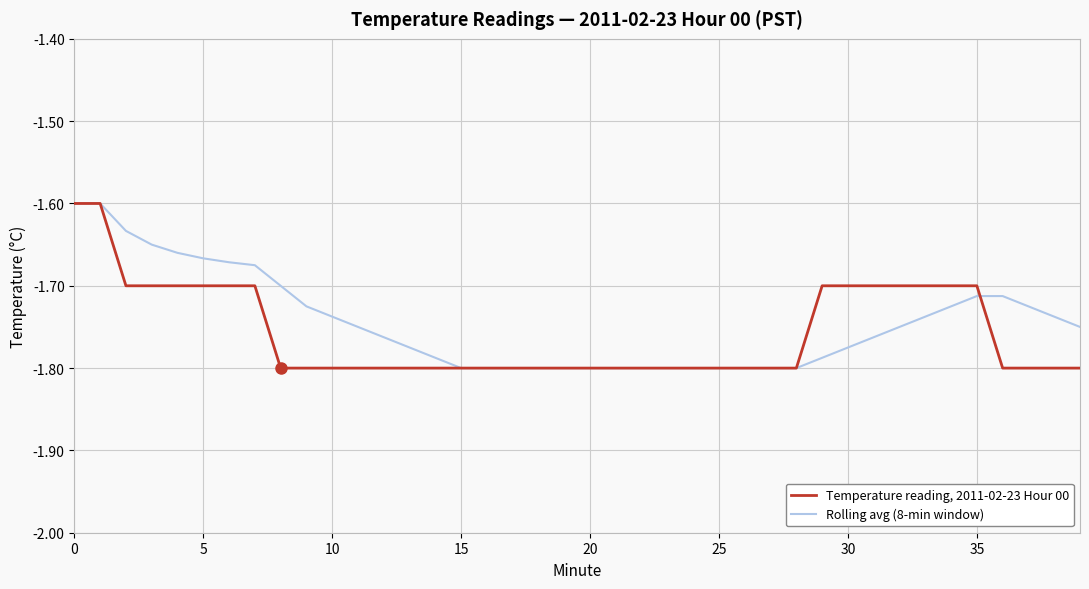

What are all the series names shown in the legend?

Temperature reading, 2011-02-23 Hour 00, Rolling avg (8-min window)